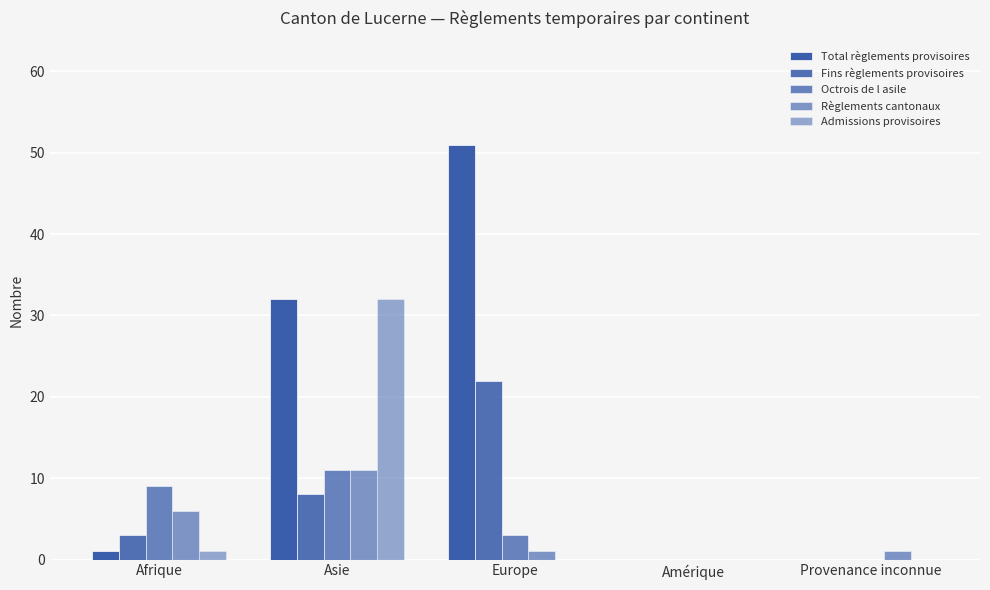

Are the bars horizontal?

No